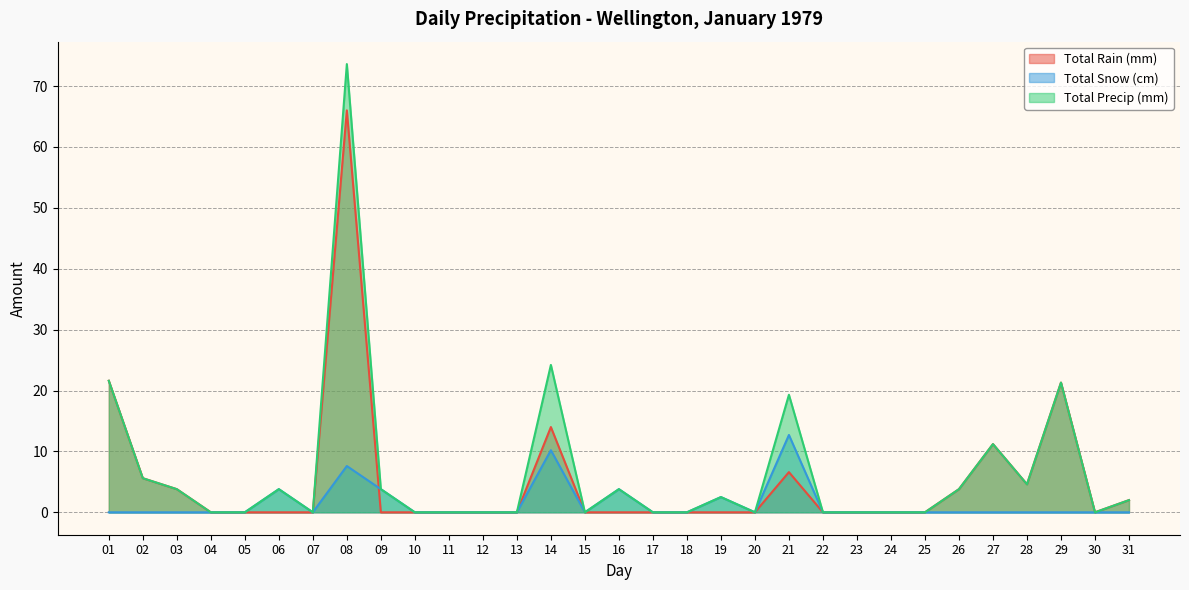

True or false: Total Precip (mm) and Total Rain (mm) intersect in this chart.

False